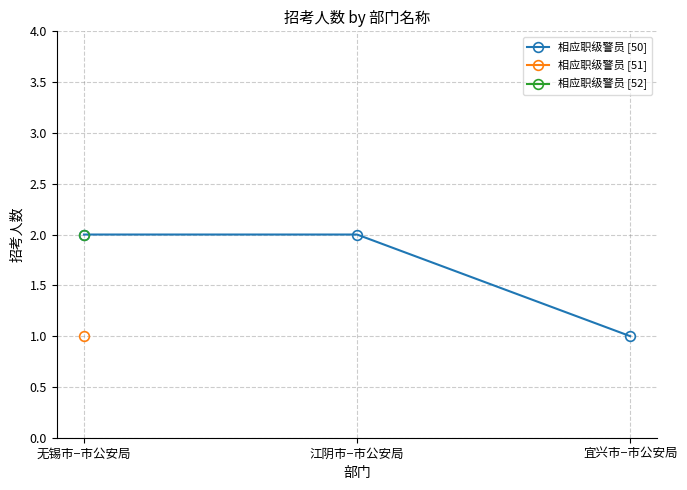

What position from the left is 江阴市−市公安局?

2